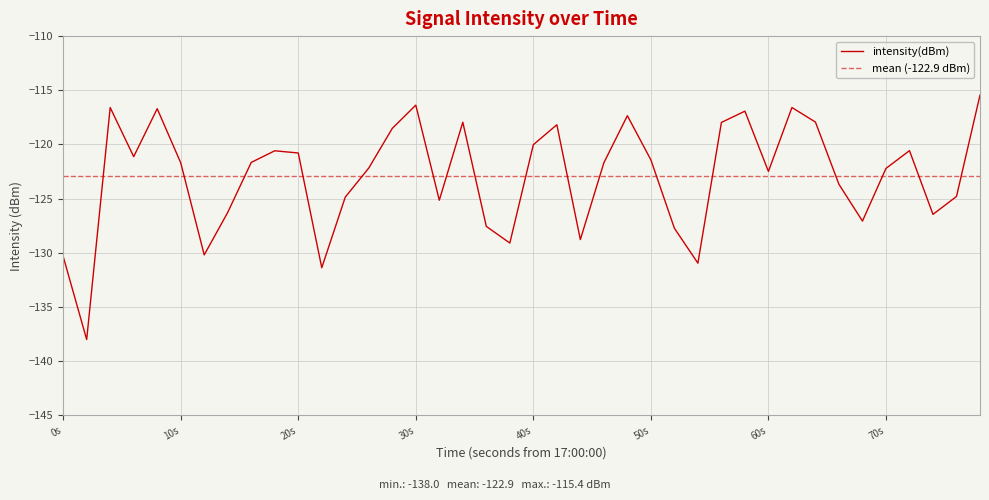

What is the smallest value displayed?

-138.0